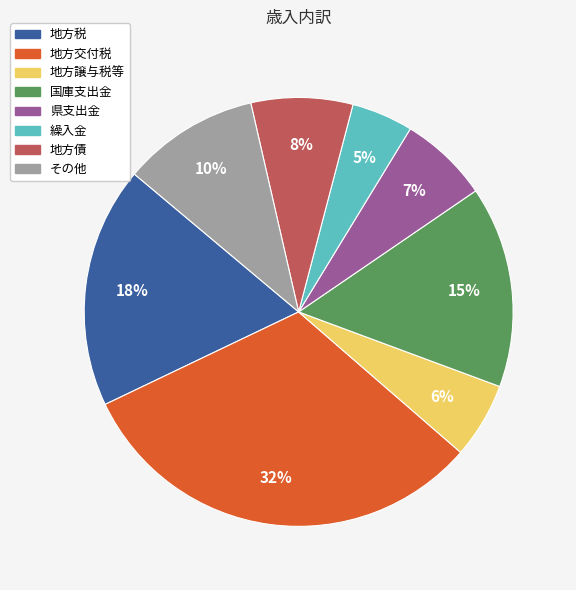

Rank the categories by value from highest to lowest.

地方交付税, 地方税, 国庫支出金, その他, 地方債, 県支出金, 地方譲与税等, 繰入金